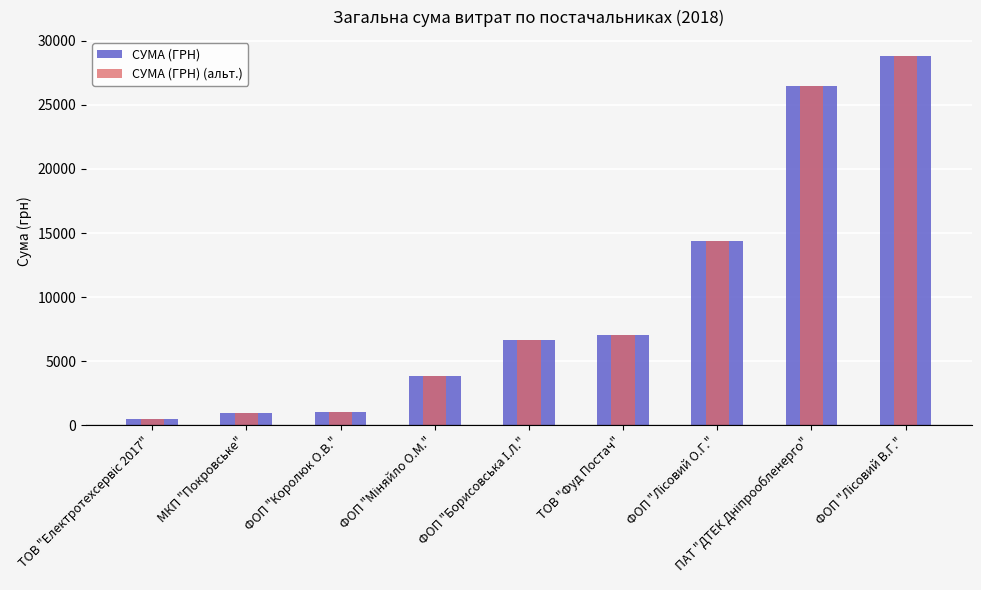

What is the label of the 7th bar from the right?

ФОП "Королюк О.В."